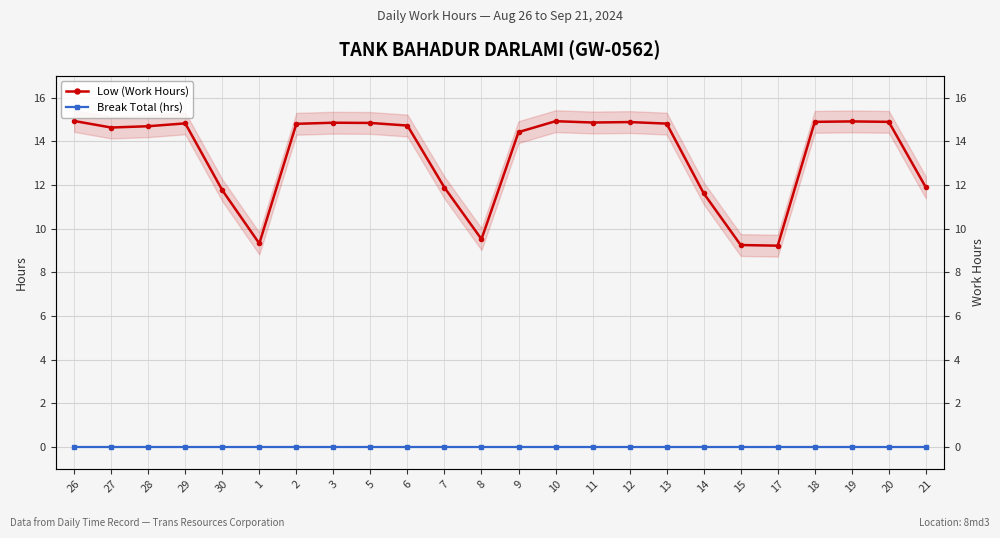

What is the label of the 20th point from the right?

30